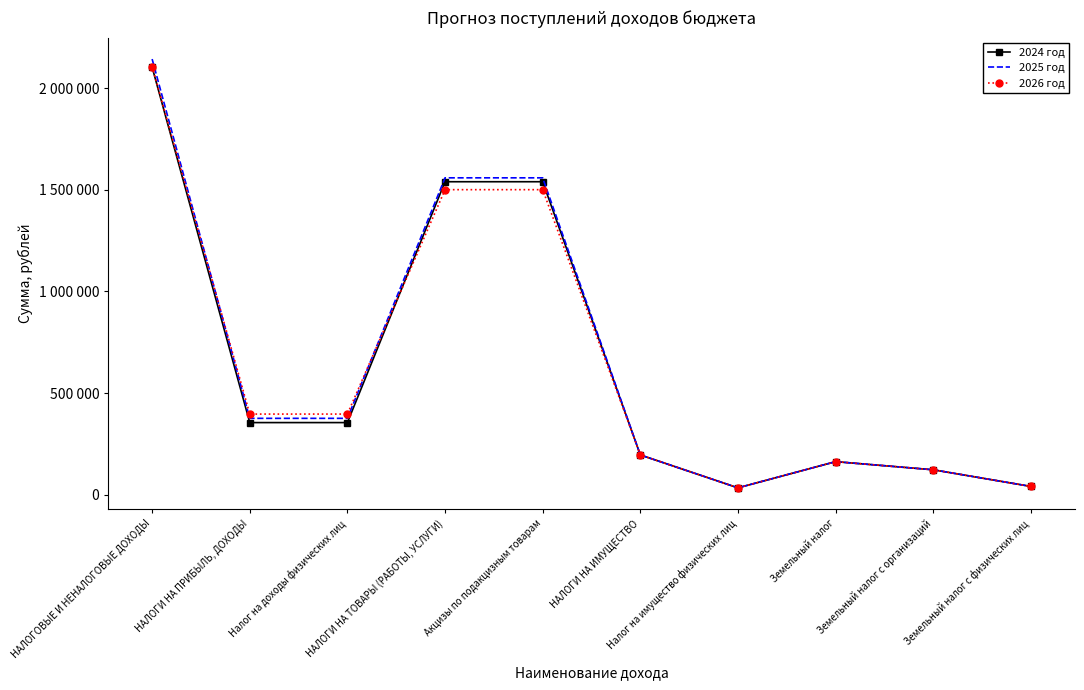

Reading right to left, extract all data points from this chart.

2024 год: 40000	122000	162000	33000	195000	1540400	1540400	354360	354360	2104330
2025 год: 40000	122000	162000	33000	195000	1559600	1559600	375270	375270	2144440
2026 год: 40000	122000	162000	33000	195000	1501300	1501300	396270	396270	2107140